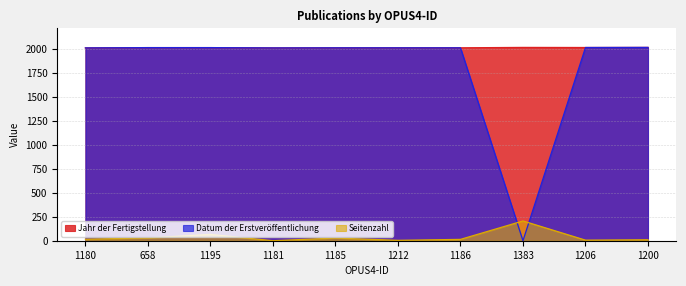

True or false: Seitenzahl and Jahr der Fertigstellung cross at least once.

False